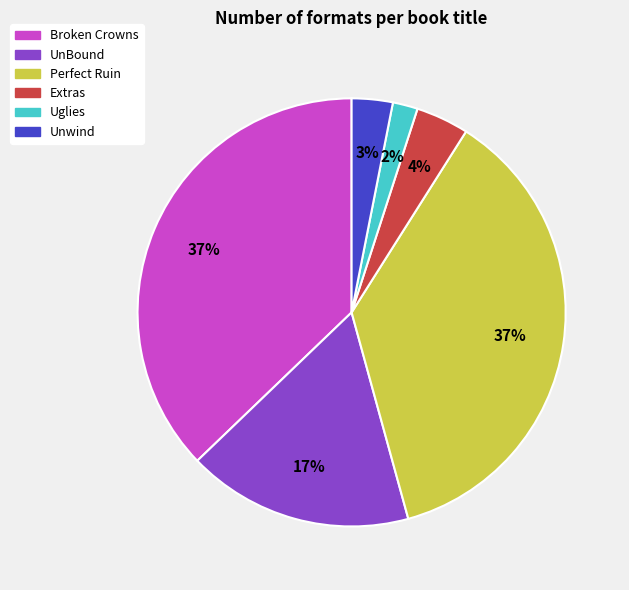

To the nearest percent, what is the combined percentage of Uglies and Unwind?

5%